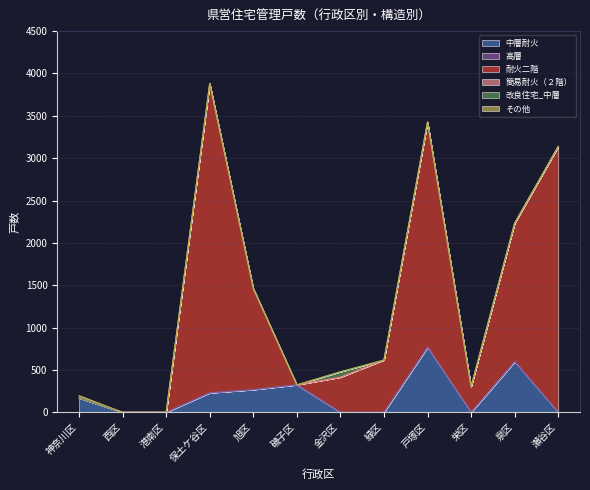

What position from the right is 西区?

11